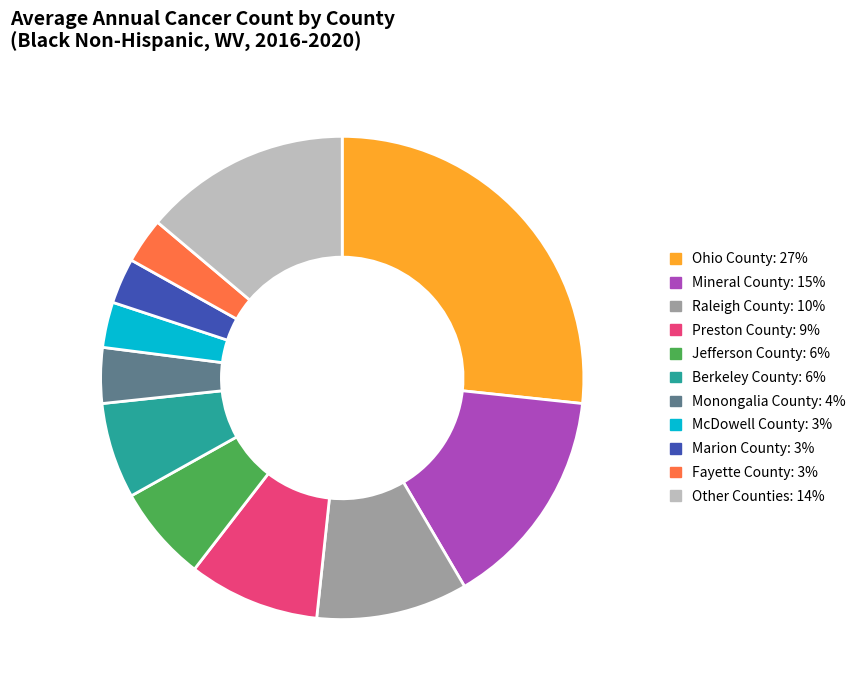

Does any single category account for the majority?

No